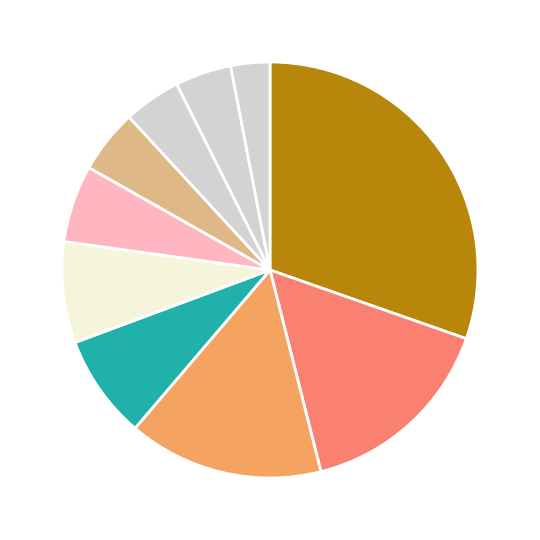

How many segments does this pie chart have?

10